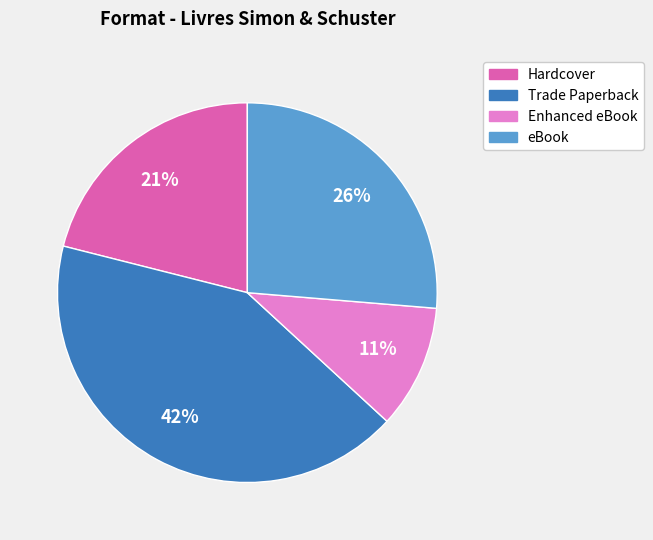

Combined, do Trade Paperback and Hardcover account for over 50%?

Yes